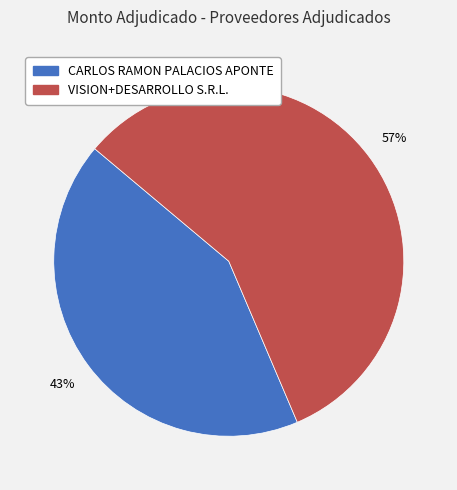

Which slice represents more than half of the pie?

VISION+DESARROLLO S.R.L.